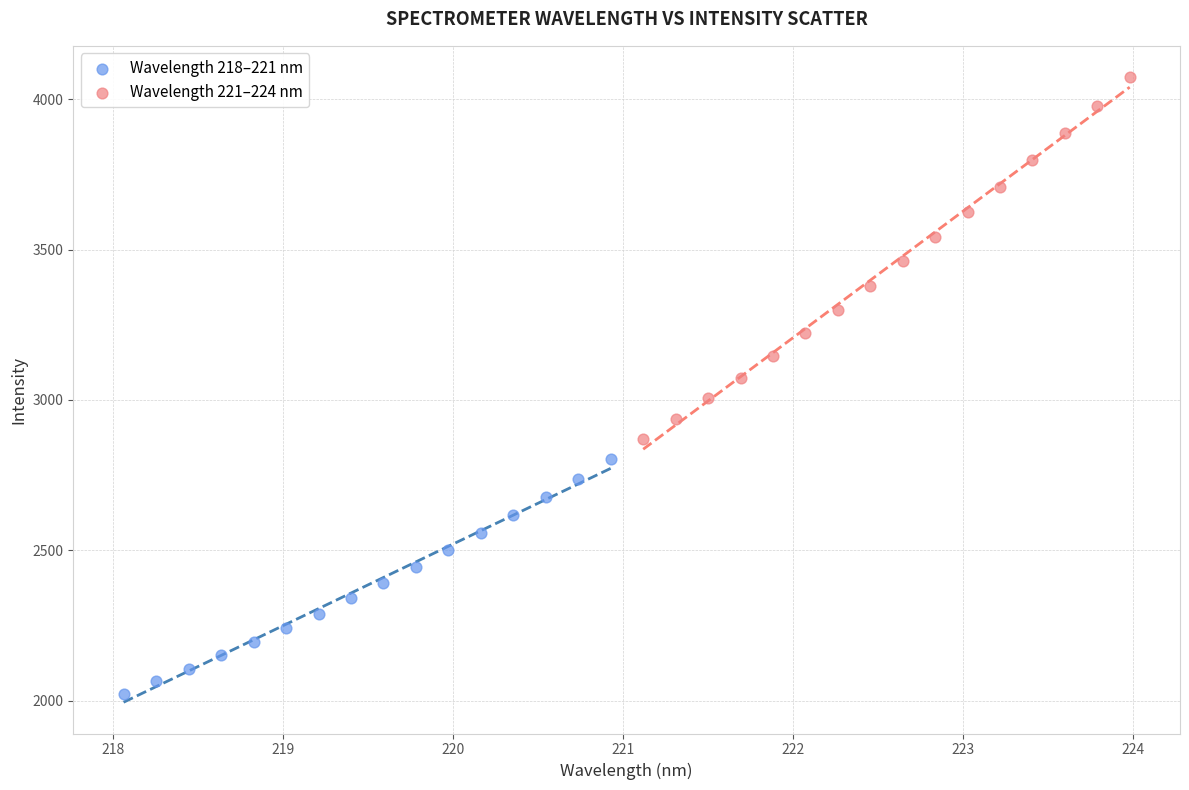

Which series has the widest spread of Y values?

Wavelength 221–224 nm